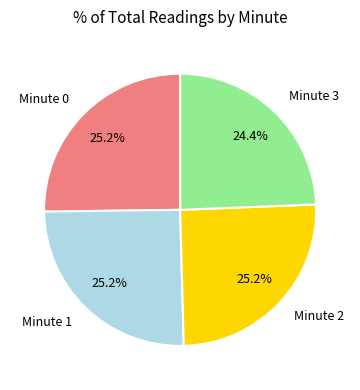

Is there any slice that represents more than half of the pie?

No